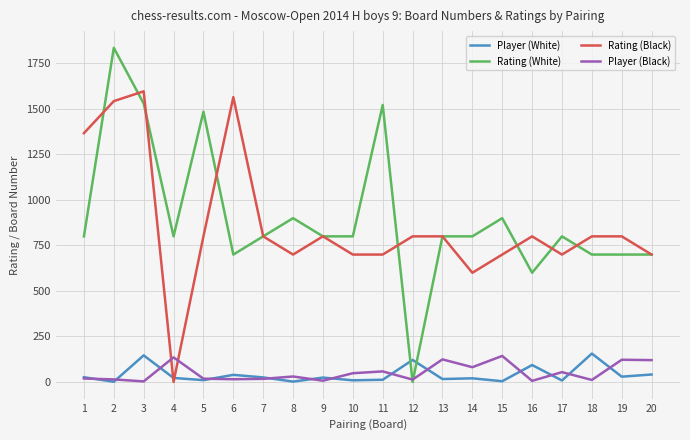

After their last crossing, which series has the higher values: Rating (White) or Player (White)?

Rating (White)